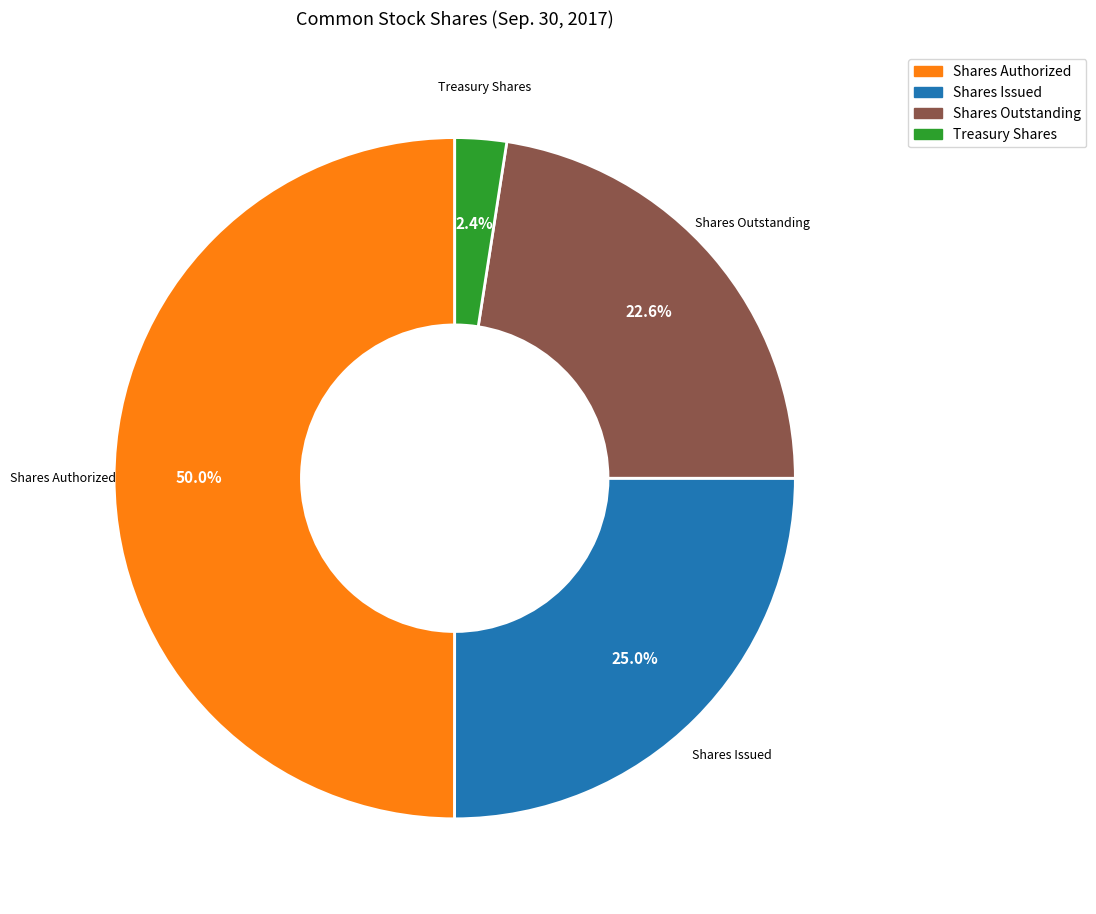

Does Shares Outstanding account for over 50% of the chart?

No